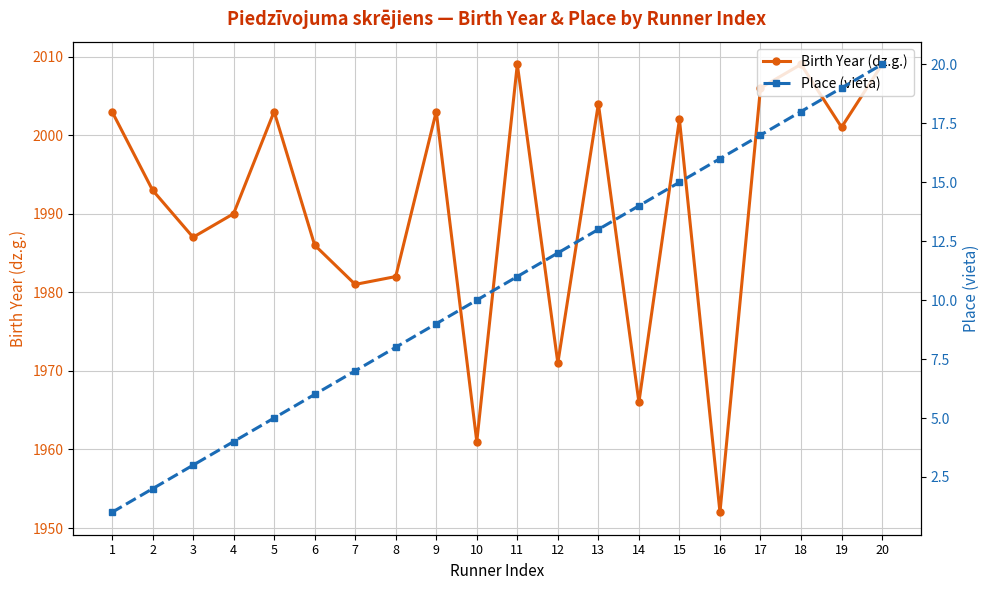

At which category is the sum across all series the highest?

20